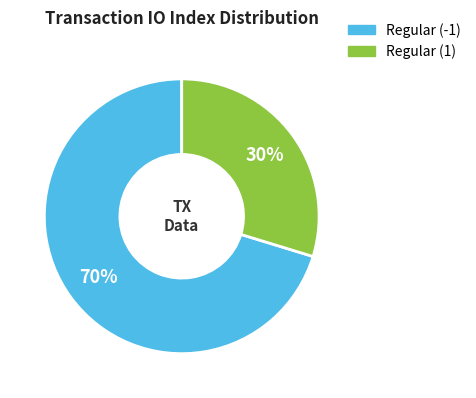

To the nearest percent, what is the average slice percentage?

50%